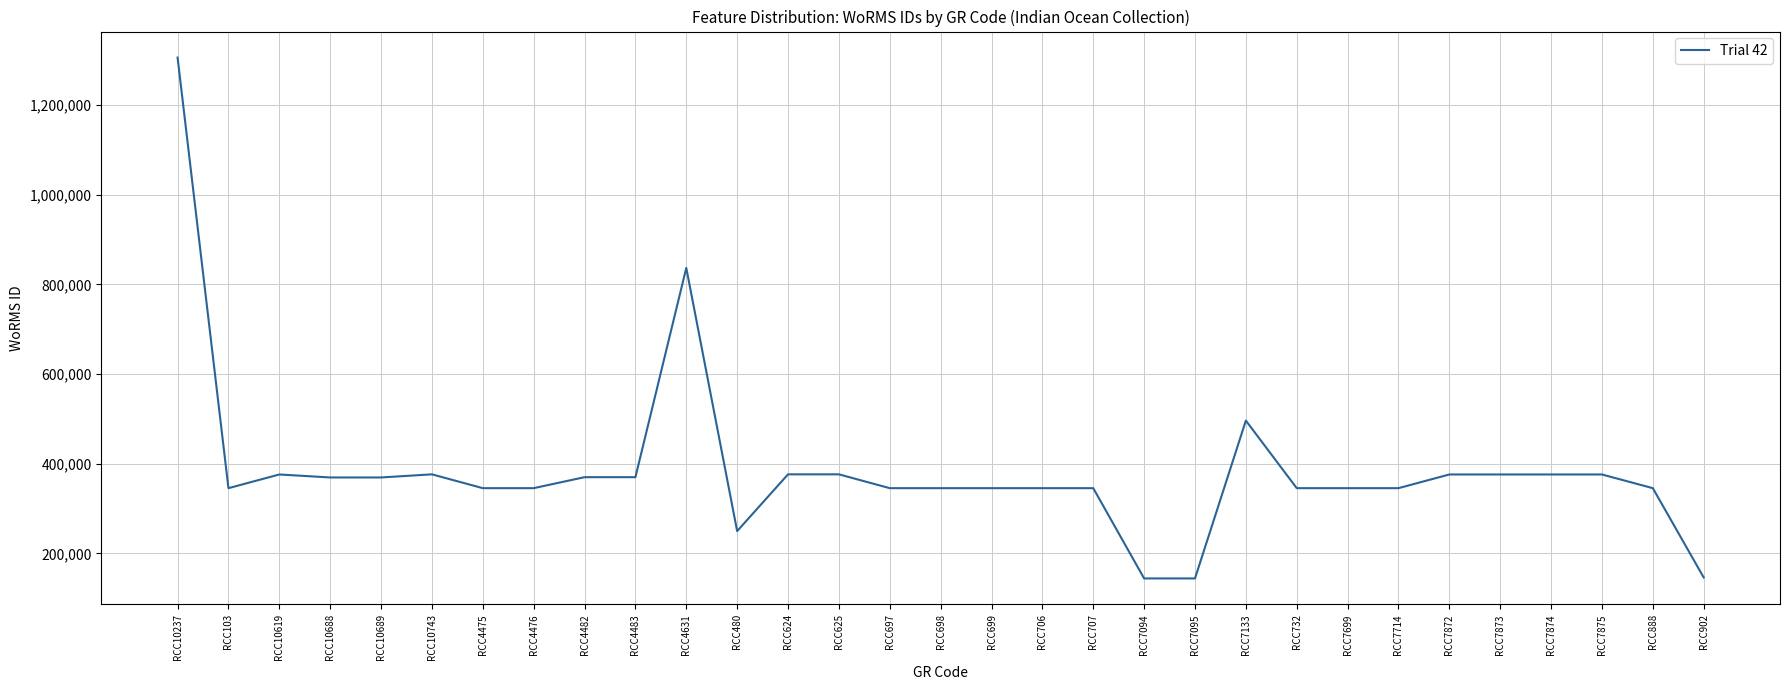

Which has a higher value, RCC699 or RCC625?

RCC625